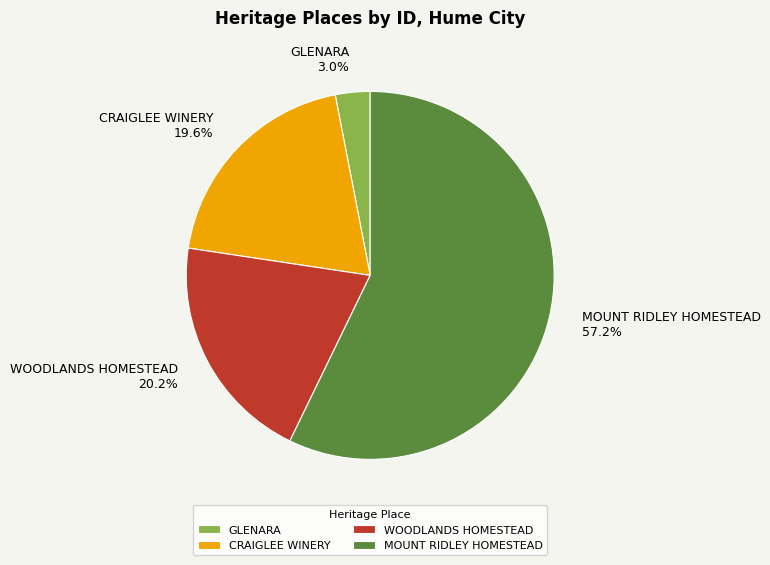

What is the largest slice in the pie chart?

MOUNT RIDLEY HOMESTEAD